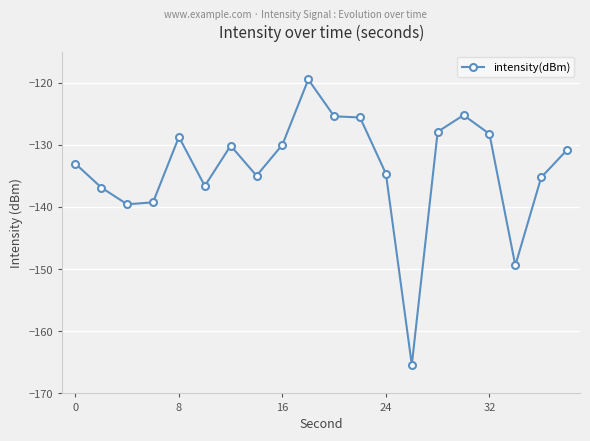

What is the average value?

-133.8